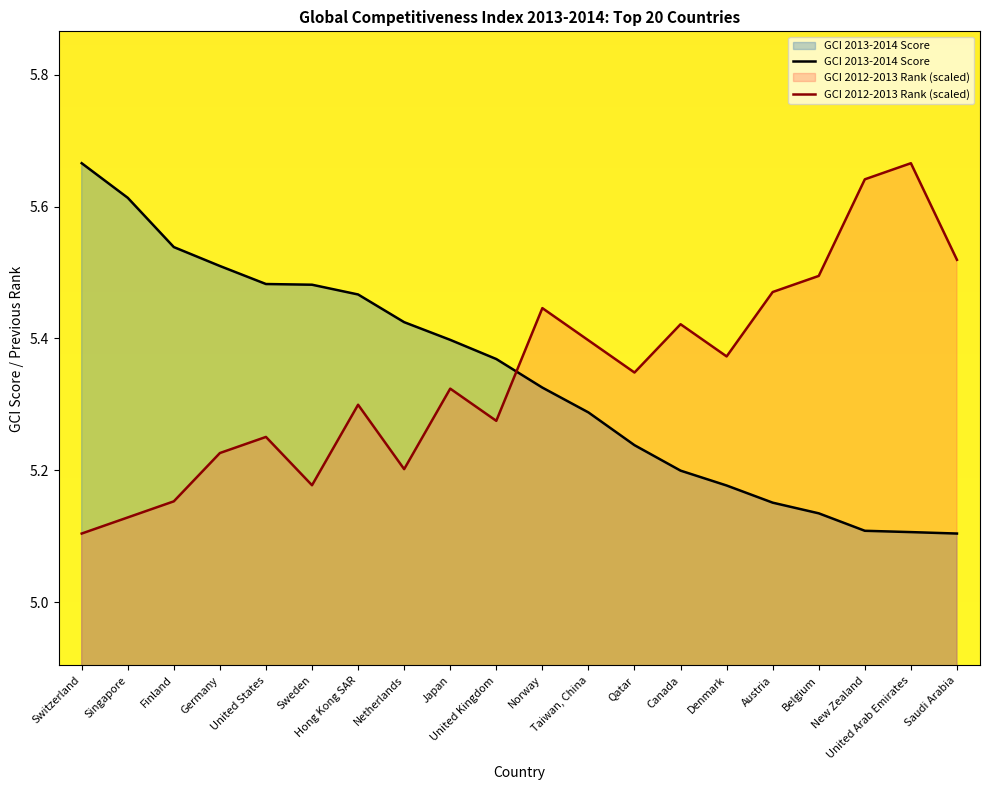

Between Belgium and United Arab Emirates, which series saw the biggest shift?

GCI 2012-2013 Rank (scaled)